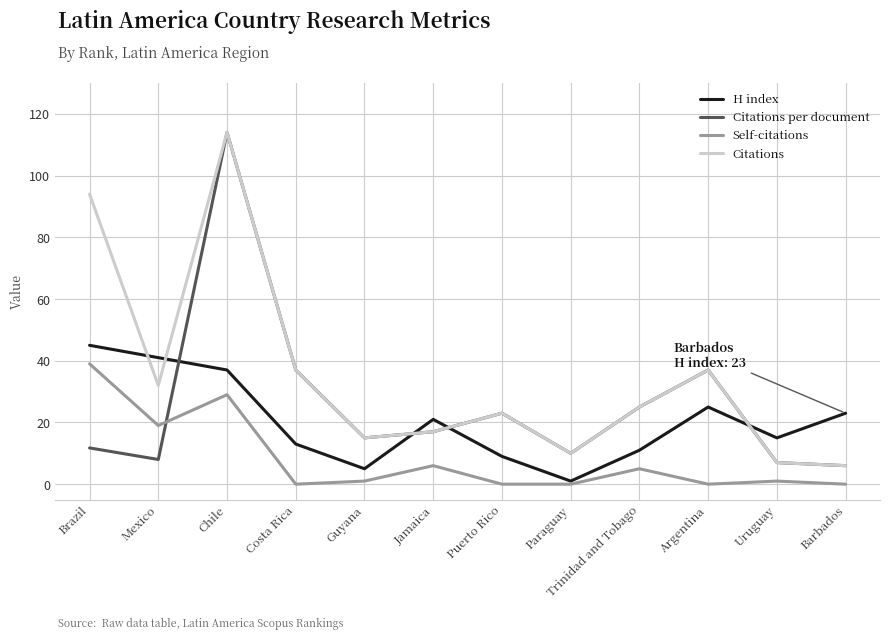

Is the value of Citations at Paraguay greater than the value of Self-citations at Costa Rica?

Yes